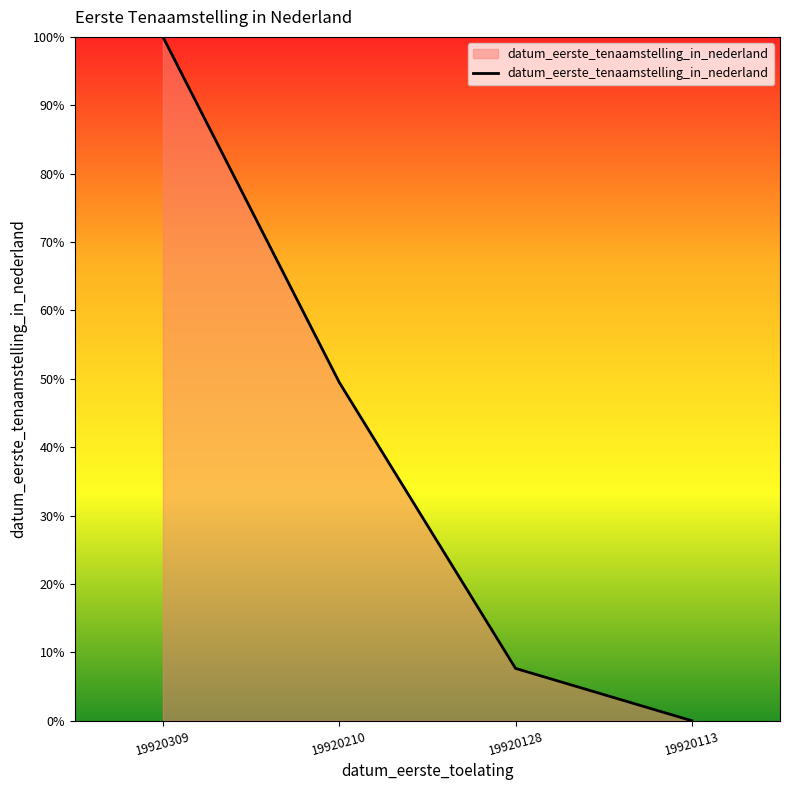

List the labels in order of value, largest first.

19920309, 19920210, 19920128, 19920113